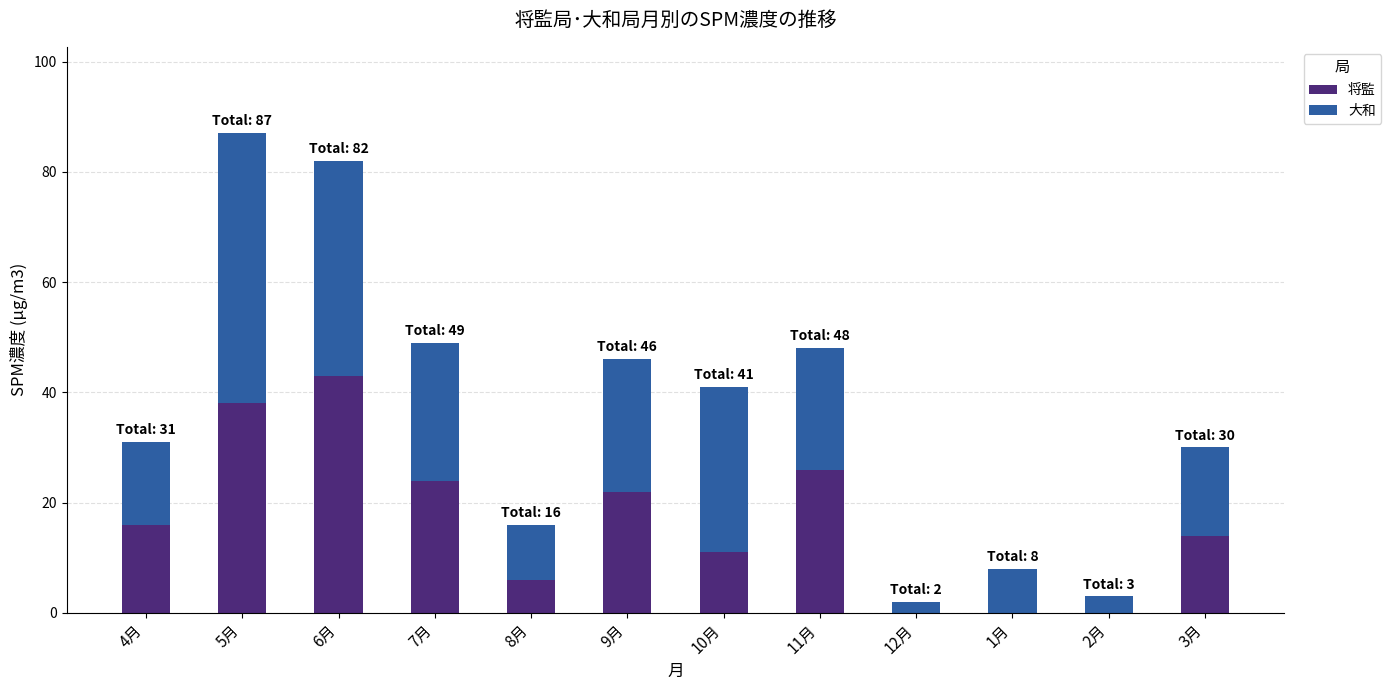

How many data points does each series have?

12